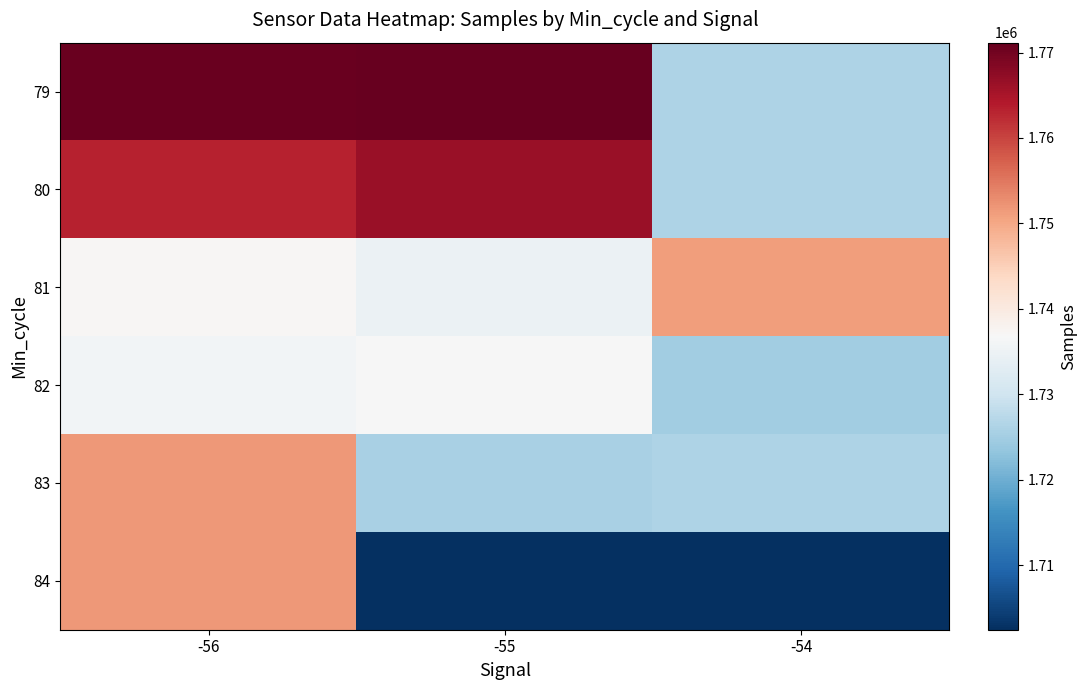

Reading left to right, extract all data points from this chart.

79: -56=1770638.0	-55=1771152.0	-54=1726192.0
80: -56=1763118.2	-55=1766333.4	-54=1726192.0
81: -56=1737175.0	-55=1734685.4	-54=1751142.0
82: -56=1735740.3	-55=1736589.3	-54=1724971.0
83: -56=1751667.9	-55=1725646.5	-54=1726192.0
84: -56=1751667.9	-55=1702729.0	-54=1702463.0